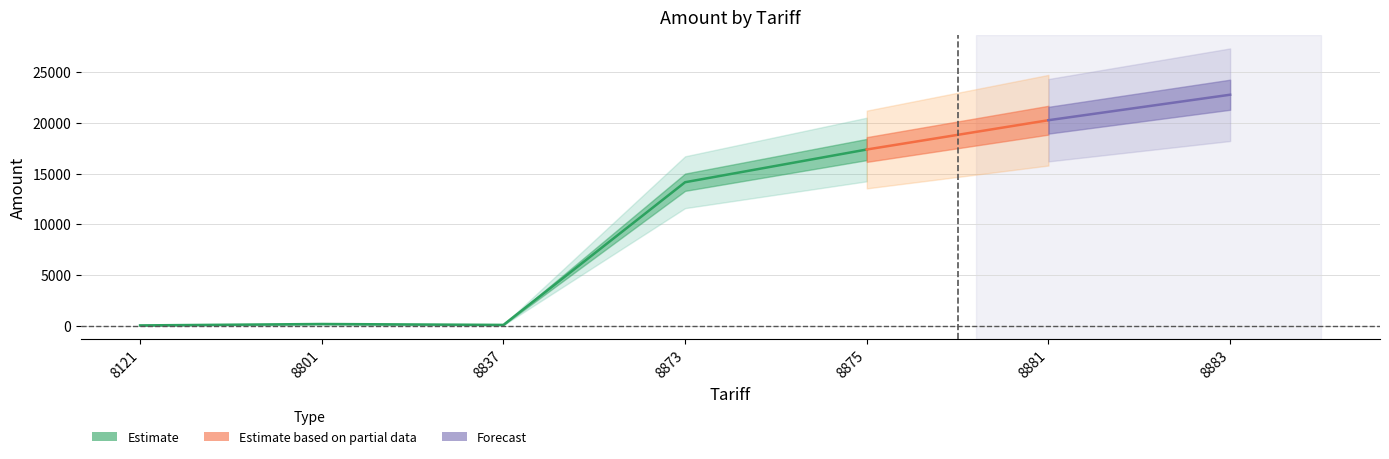

Which category has the highest value across all series?

8883